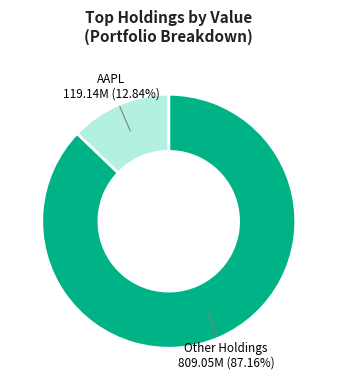

Is there a majority slice in this chart?

Yes